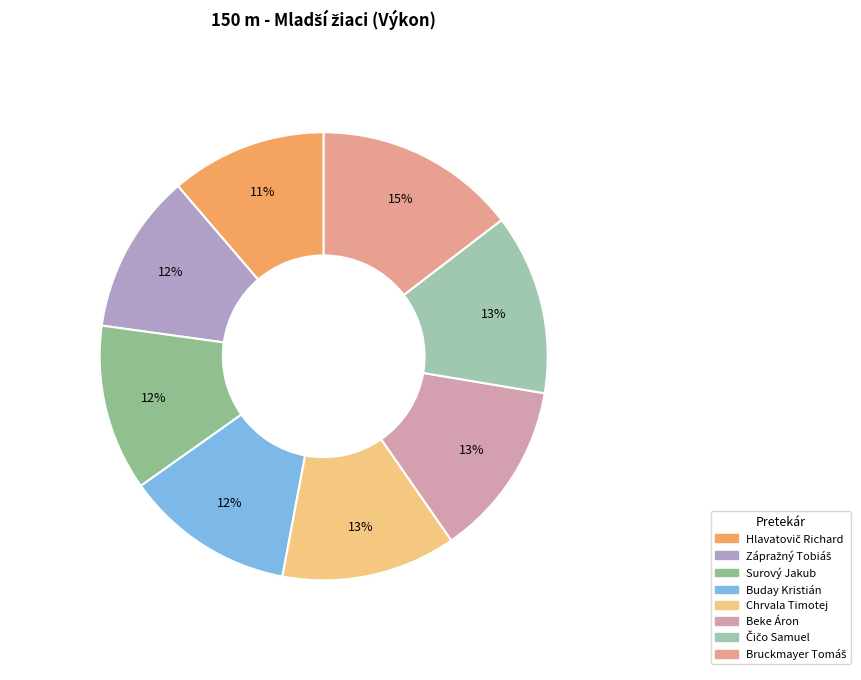

True or false: Čičo Samuel accounts for 13% of the total.

True